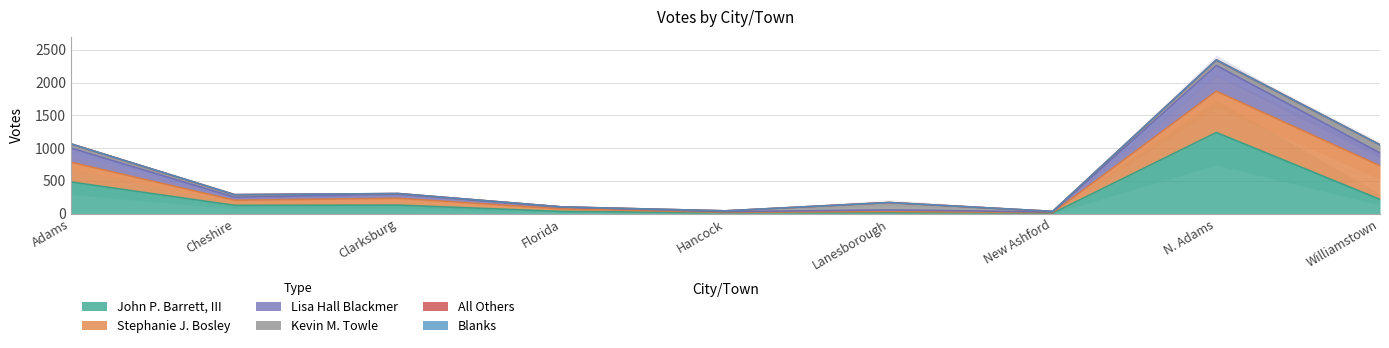

True or false: Blanks has more than 1 interior local peaks.

False